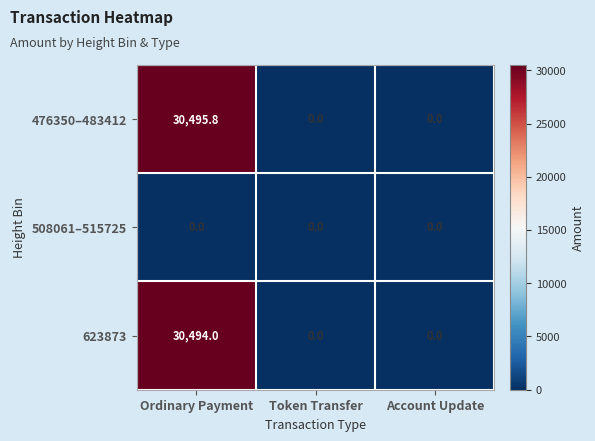

List the series in order of their peak value, highest first.

476350–483412, 623873, 508061–515725